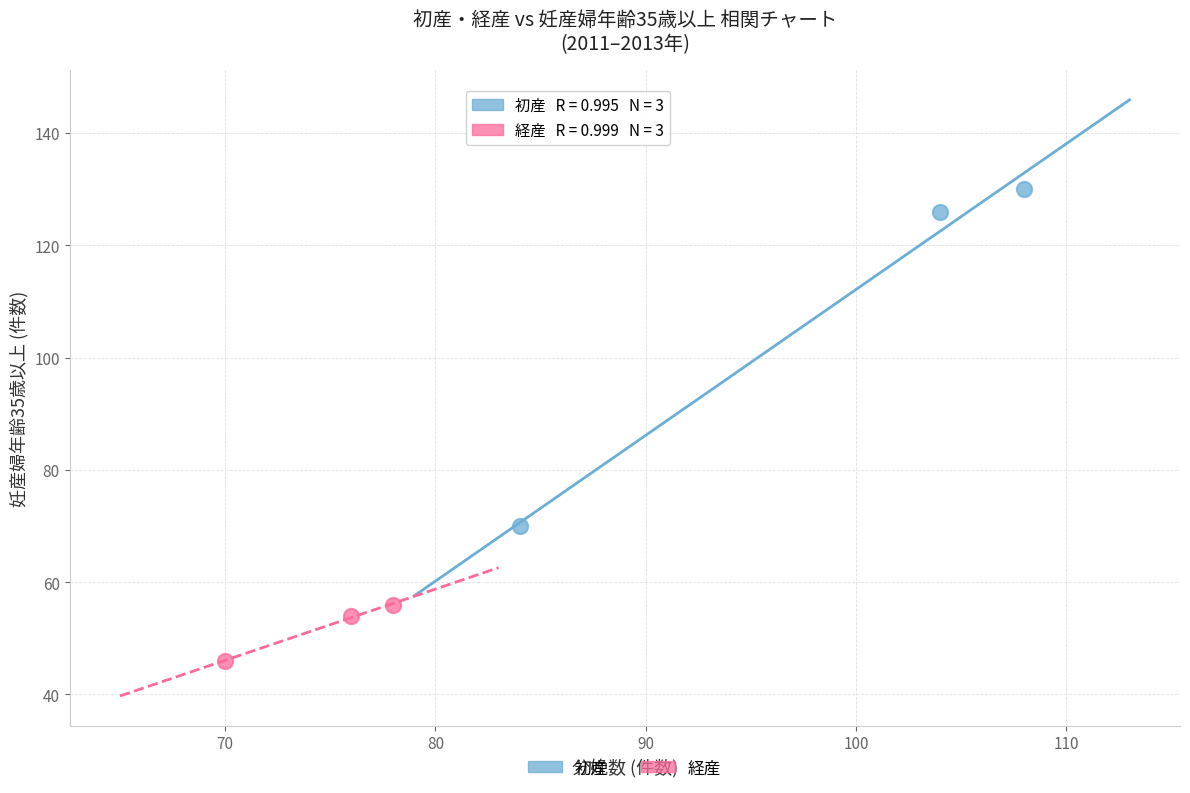

Which series reaches the maximum Y coordinate?

初産